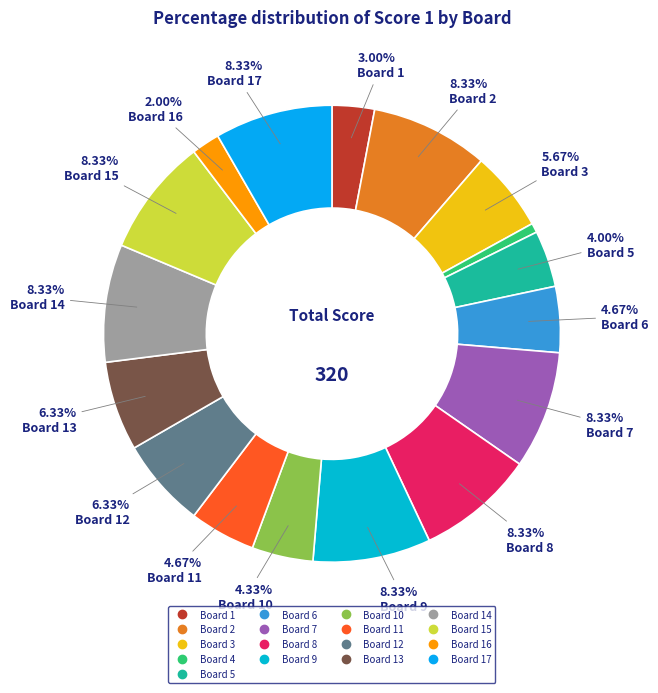

Count the number of slices in the pie.

17